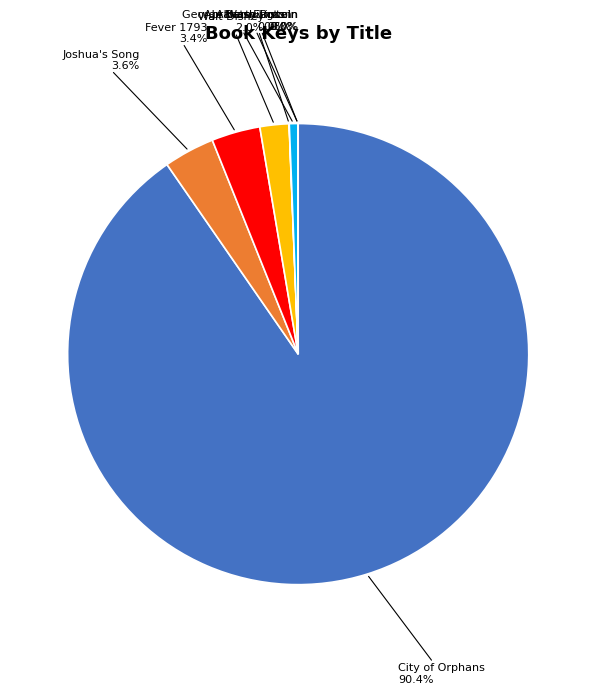

What percentage is NOT represented by Walt Disney?

98.0%